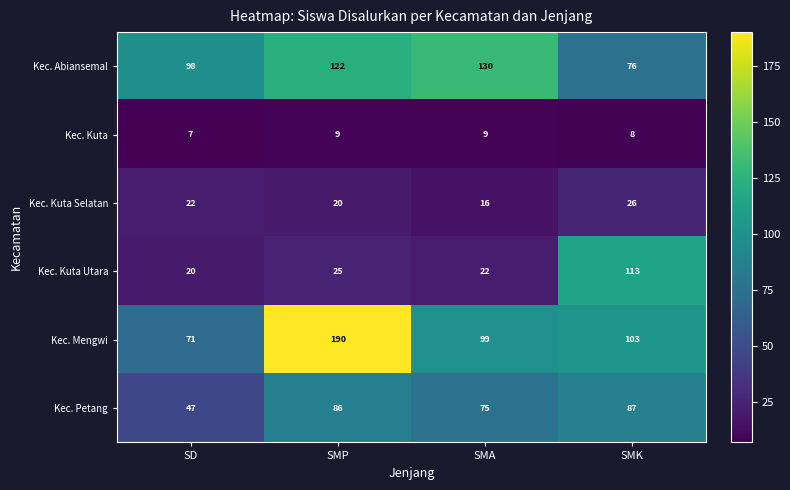

At which label is Kec. Petang closest to 67?

SMA